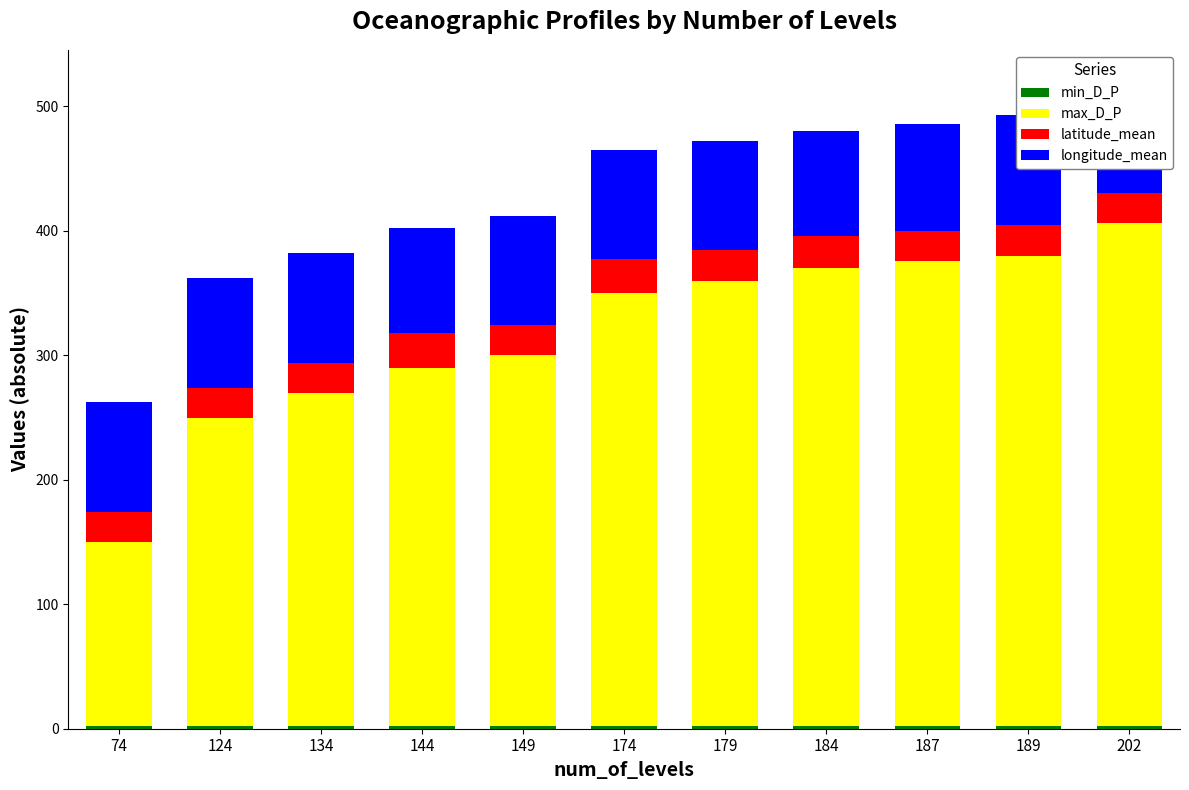

Count the number of categories in the chart.

11